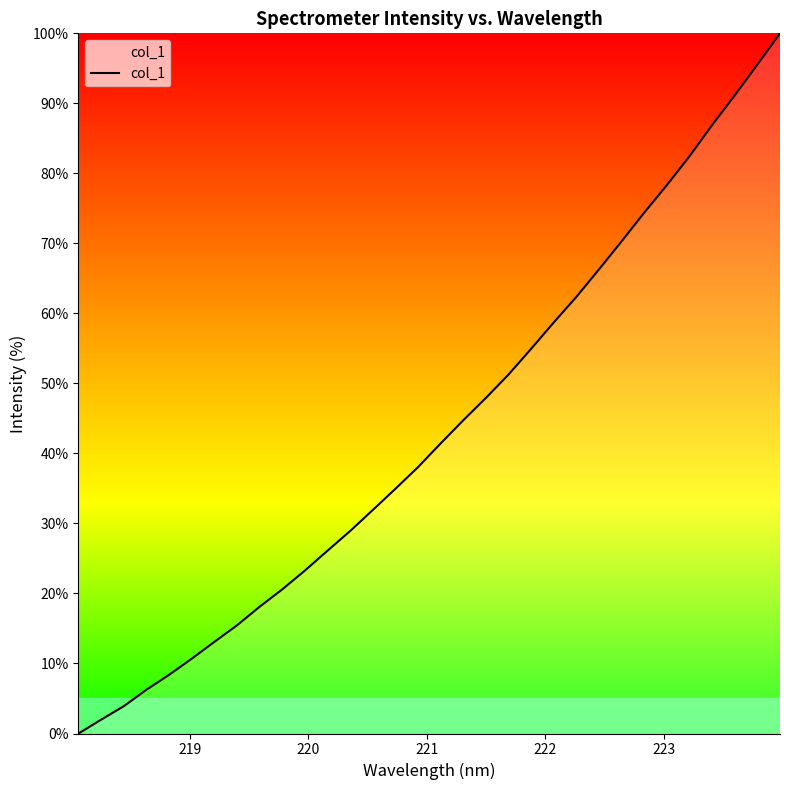

What is the greatest value displayed?

100.0